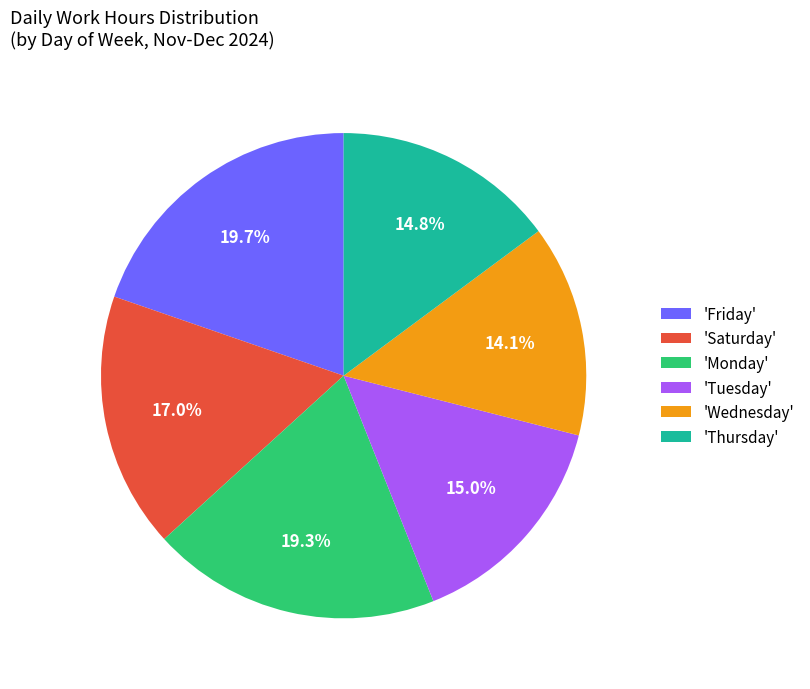

To the nearest percent, what is the average slice percentage?

17%